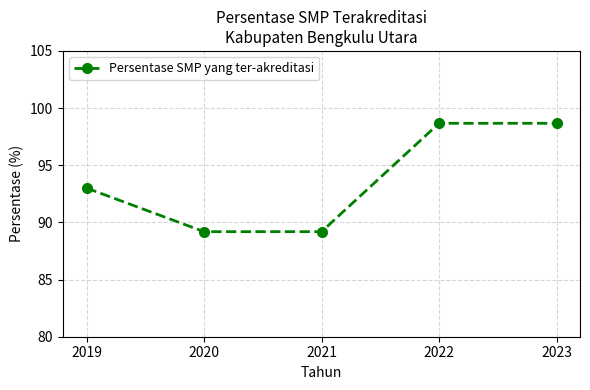

How many data points does each series have?

5